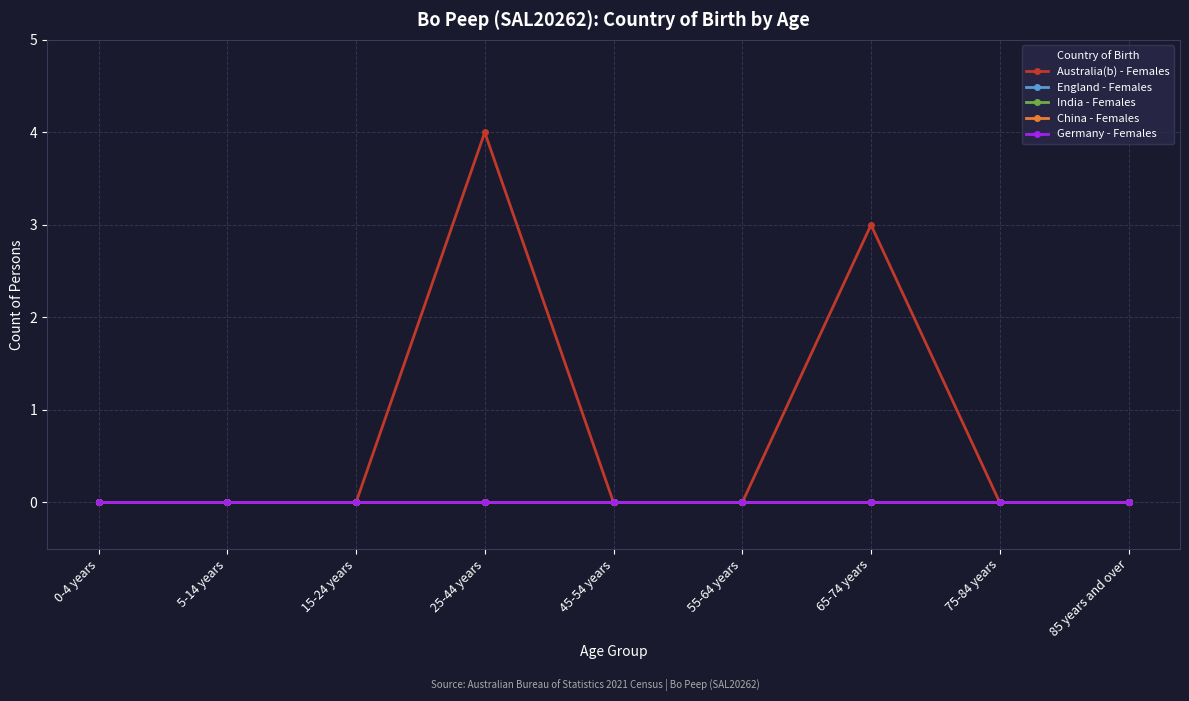

At which category is the sum across all series the highest?

25-44 years